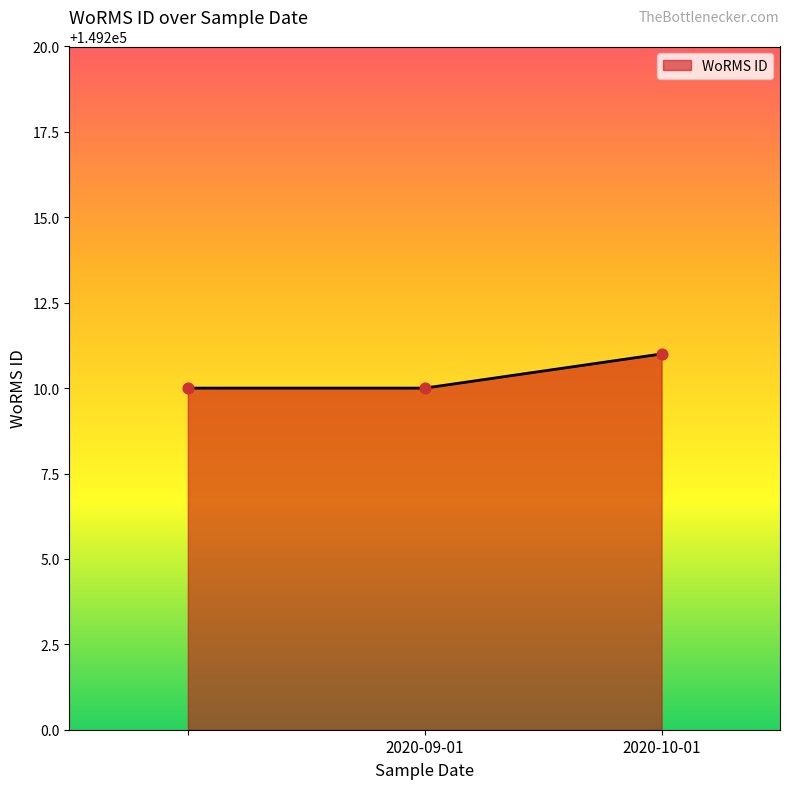

What is the minimum value shown in the chart?

149210